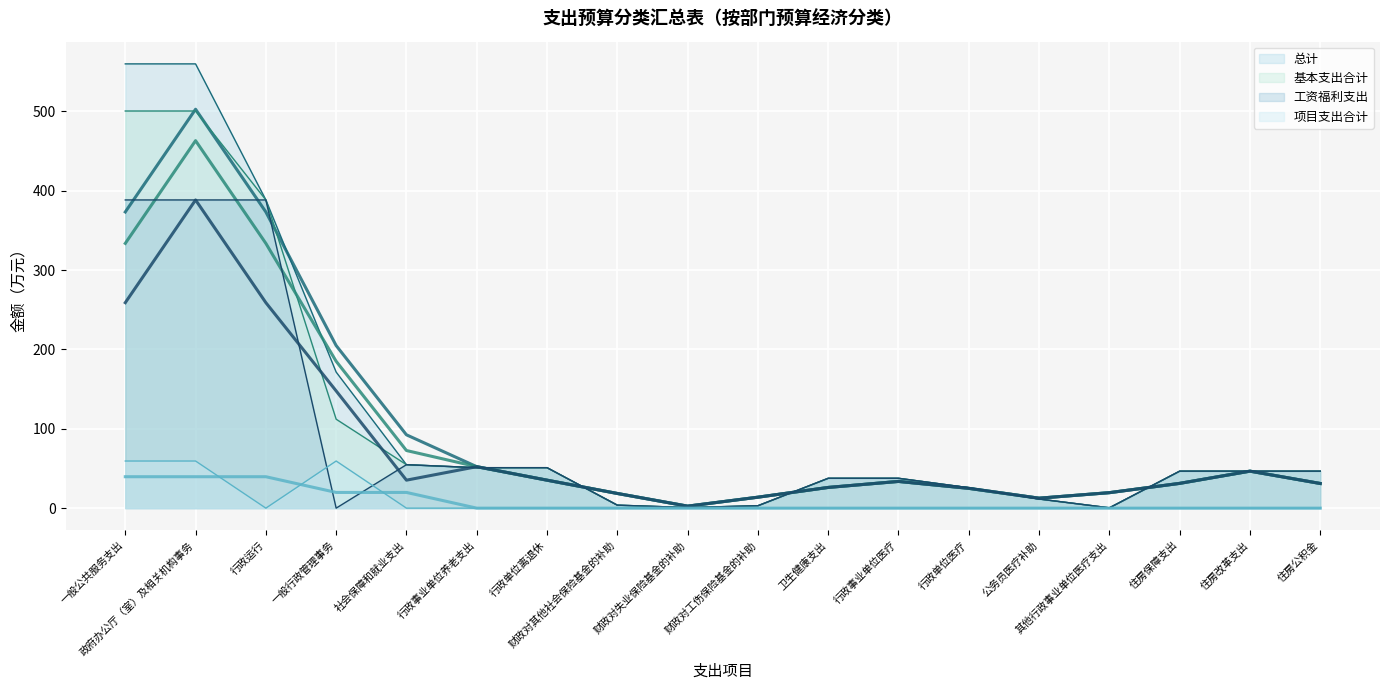

Reading left to right, transcribe all the data shown in this chart.

总计: 560.0	560.0	388.5	171.5	54.8	51.0	51.0	3.8	0.7	3.0	37.6	37.6	25.7	11.5	0.4	46.6	46.6	46.6
基本支出合计: 500.6	500.6	388.5	112.1	54.8	51.0	51.0	3.8	0.7	3.0	37.6	37.6	25.7	11.5	0.4	46.6	46.6	46.6
工资福利支出: 388.5	388.5	388.5	0.0	54.8	51.0	51.0	3.8	0.7	3.0	37.6	37.6	25.7	11.5	0.4	46.6	46.6	46.6
项目支出合计: 59.4	59.4	0.0	59.4	0.0	0.0	0.0	0.0	0.0	0.0	0.0	0.0	0.0	0.0	0.0	0.0	0.0	0.0